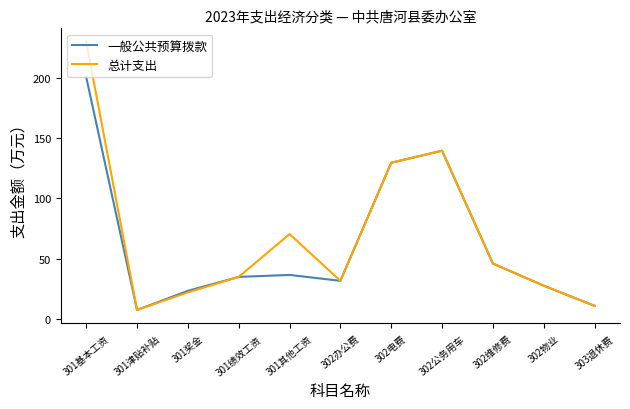

What is the maximum value shown in the chart?

230.0